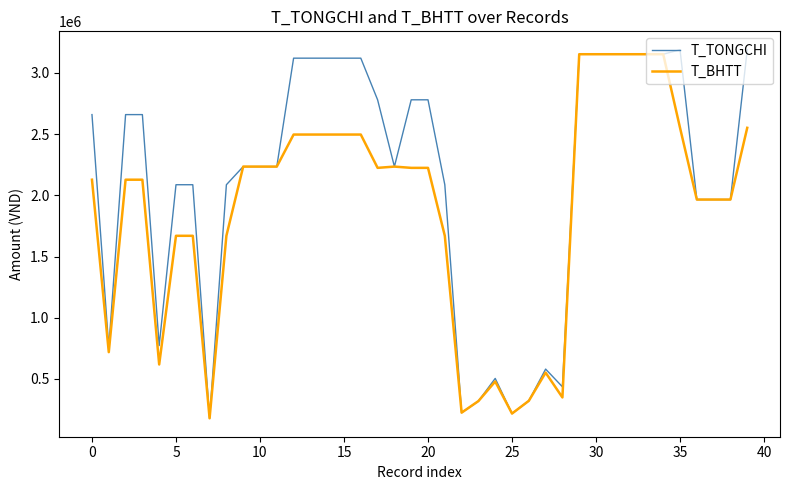

List the series in order of their overall mean, highest first.

T_TONGCHI, T_BHTT